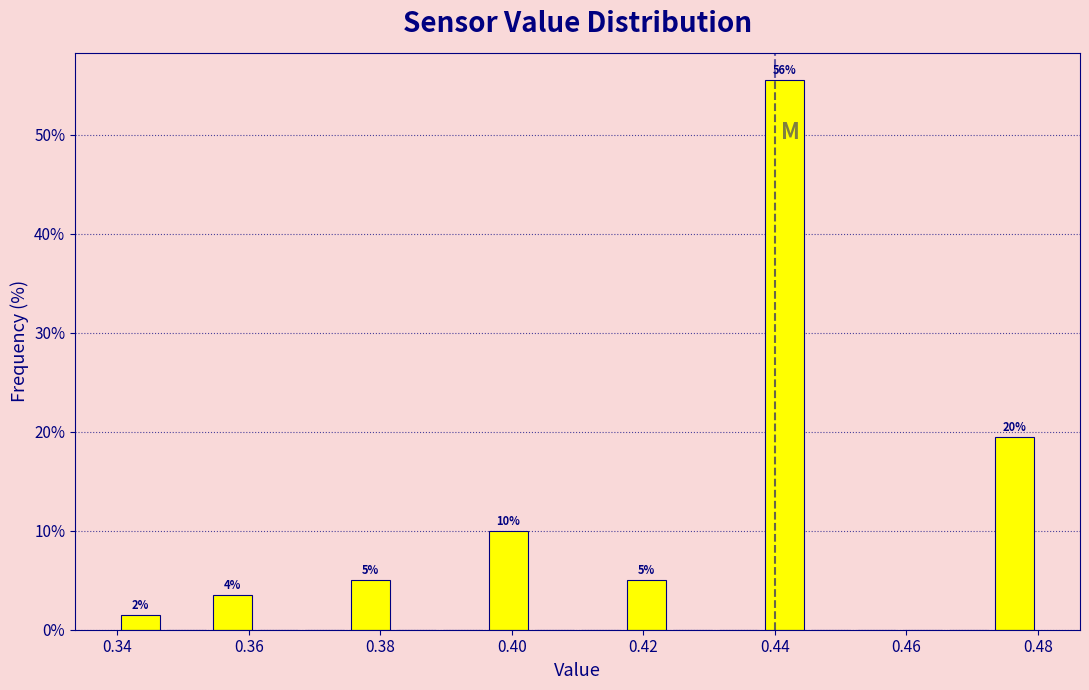

Read against the x-axis, roughly where is the centre of the tallest bar?

0.442